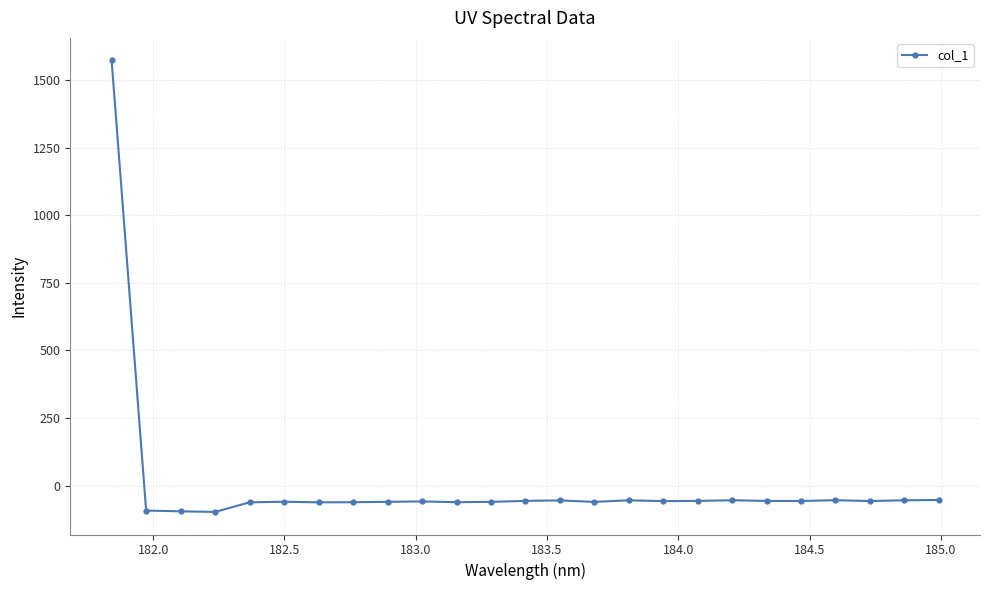

What is the value of the 24th point from the left?

-53.7